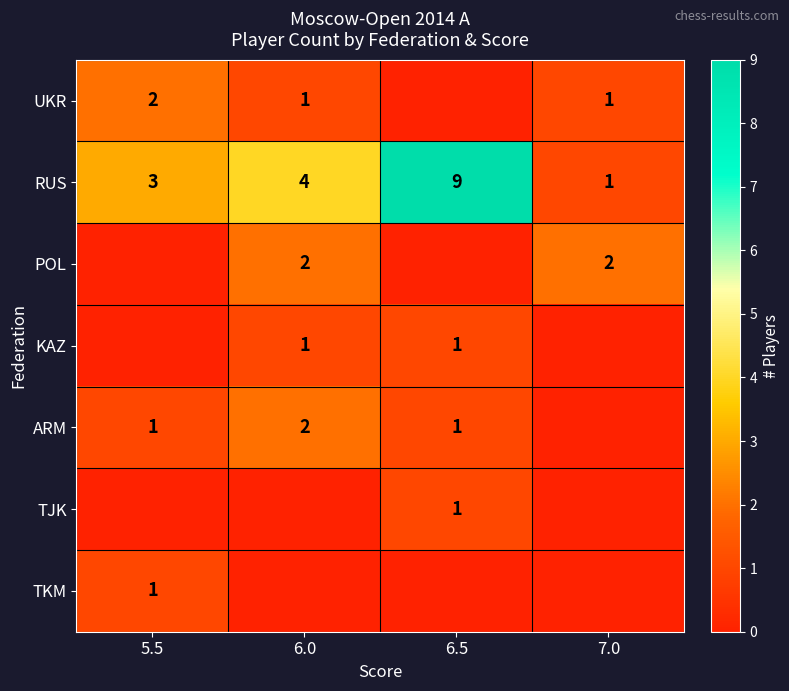

Where is RUS nearest to the value 5?

6.0